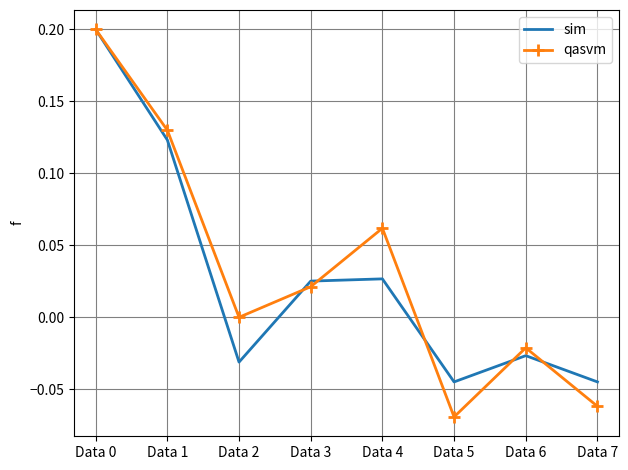

Which category has the lowest value in the qasvm series?

Data 5